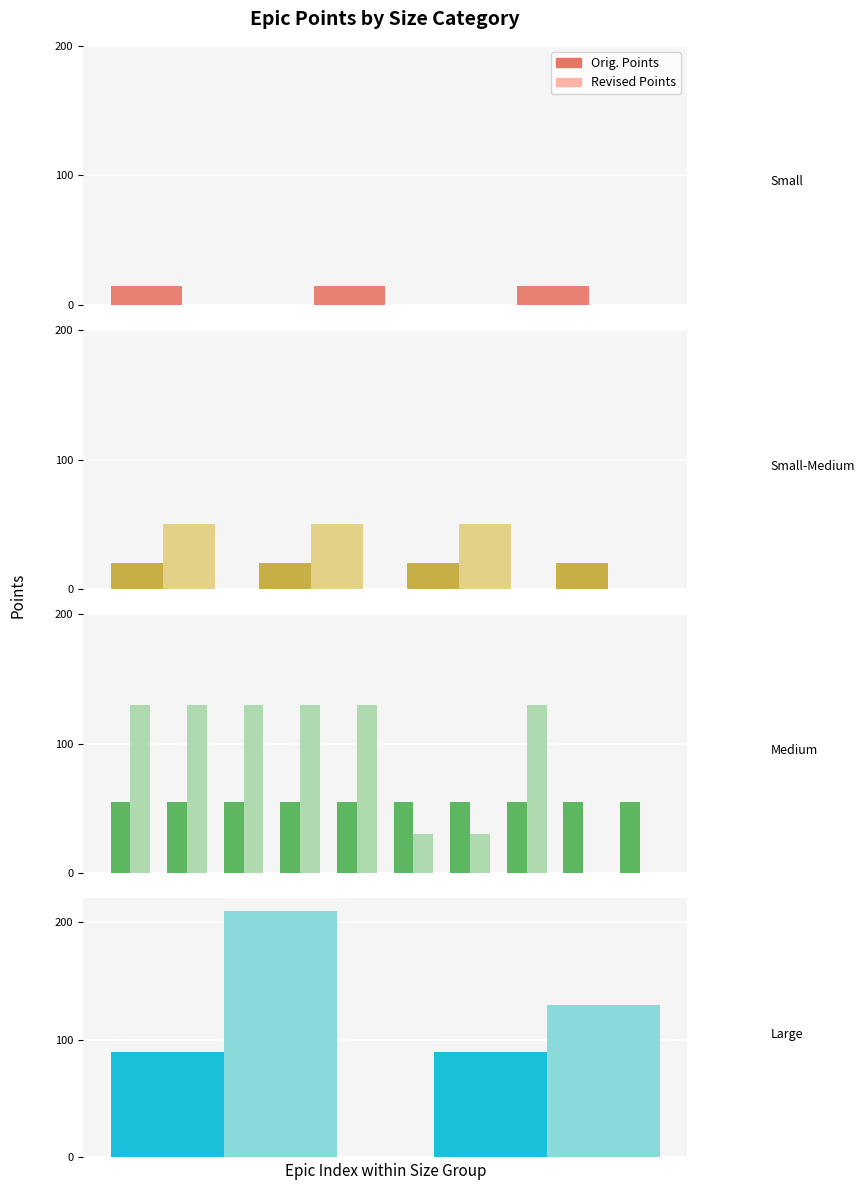

What are all the series names shown in the legend?

Orig. Points, Revised Points